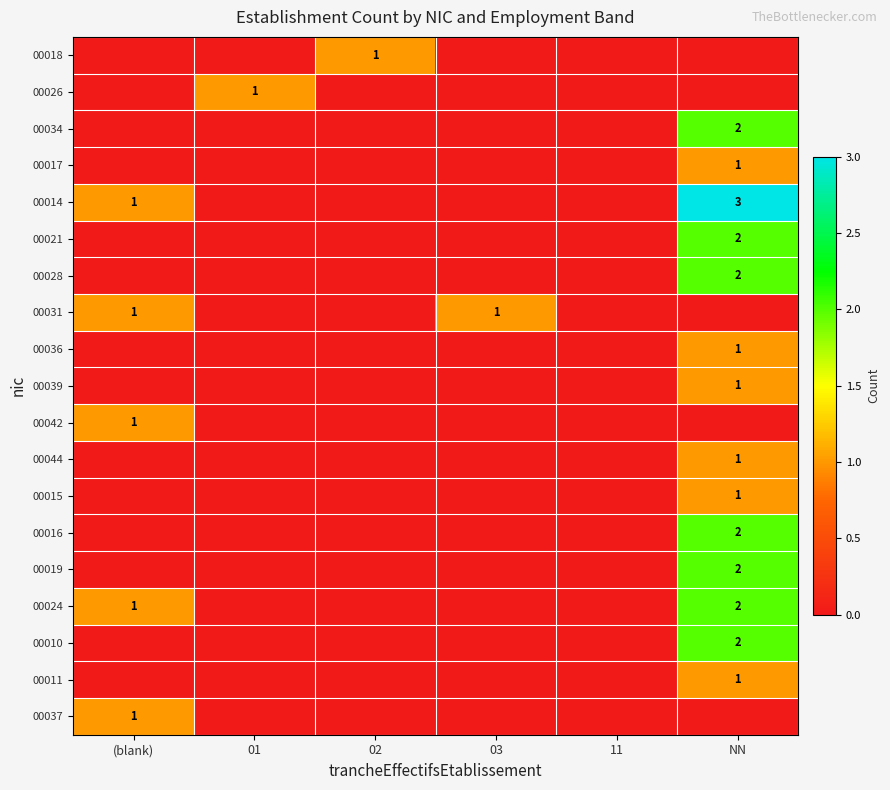

The value of 00026 at 01 is 1. True or false?

True